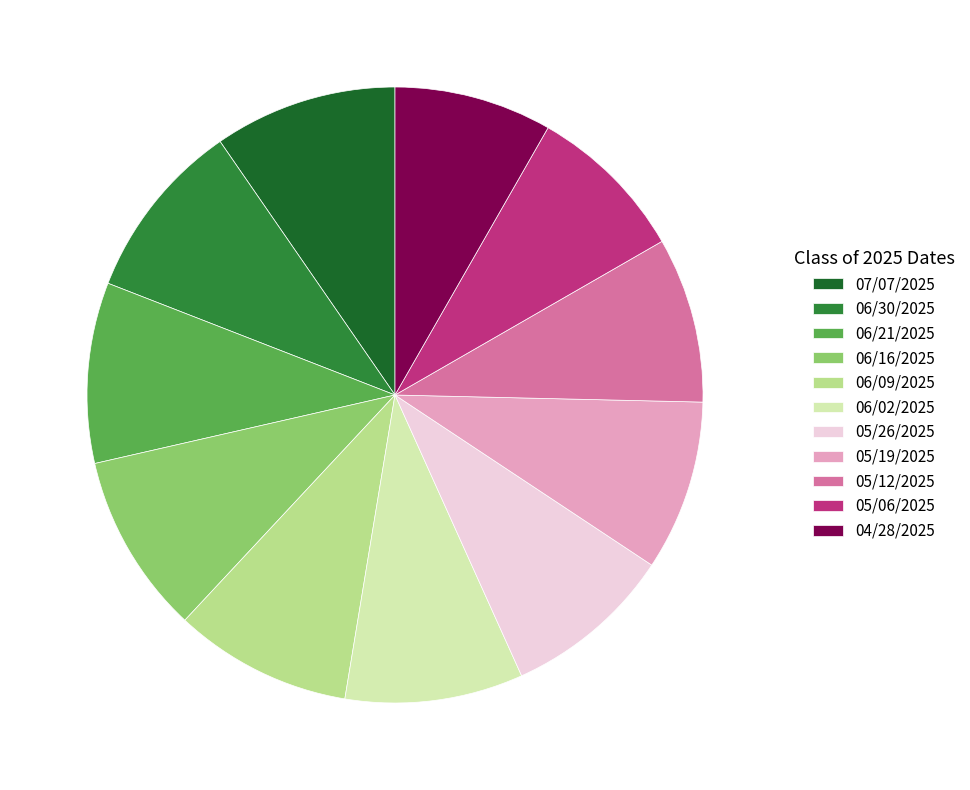

Is the sum of 05/06/2025 and 05/26/2025 greater than half?

No